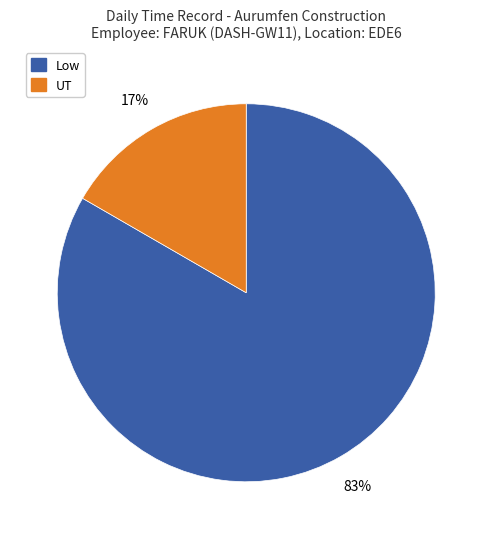

To the nearest percent, what is the average slice percentage?

50%